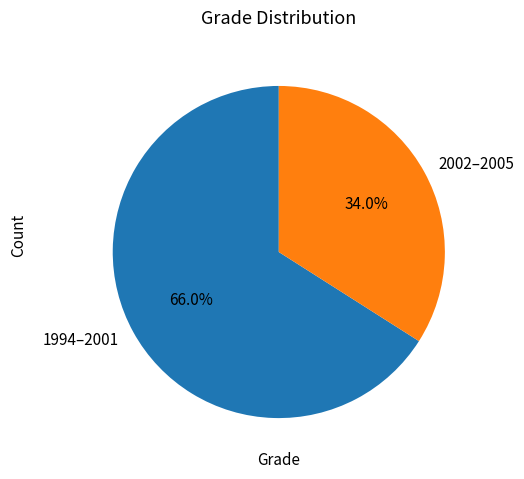

To the nearest percent, what is the average slice percentage?

50%